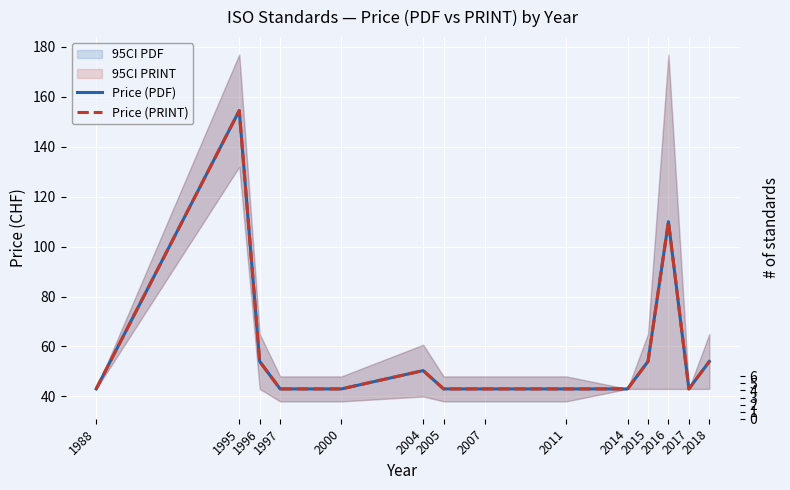

Rank the series by their maximum value, from lowest to highest.

Price (PDF), Price (PRINT)